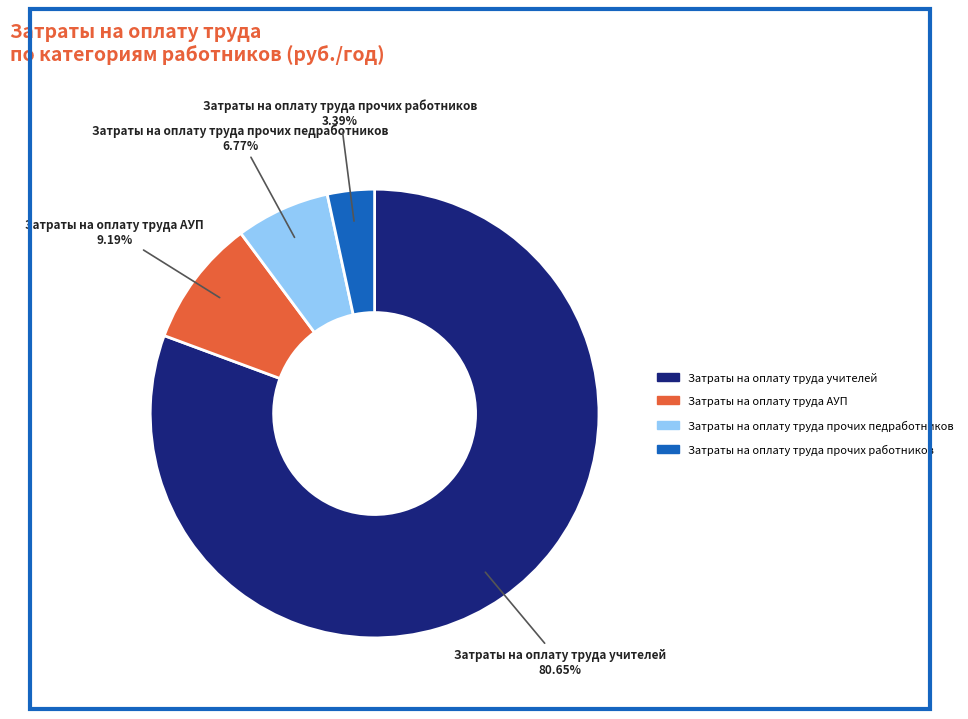

Rank the categories by value from lowest to highest.

Затраты на оплату труда прочих работников, Затраты на оплату труда прочих педработников, Затраты на оплату труда АУП, Затраты на оплату труда учителей